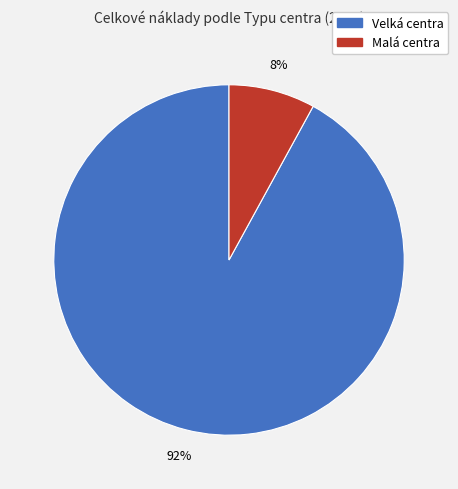

To the nearest percent, what is the average slice percentage?

50%